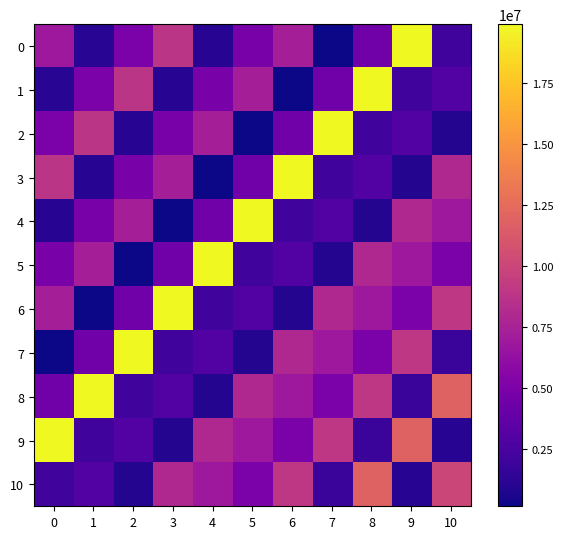

At 10, list the series in order from largest to smallest.

8, 10, 6, 3, 4, 5, 1, 0, 7, 9, 2